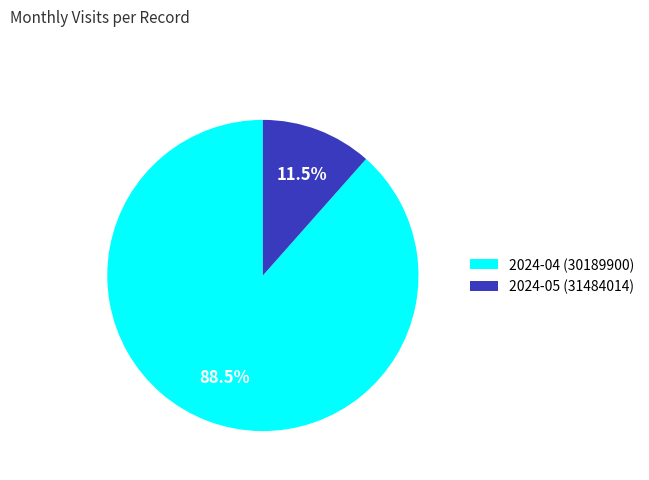

Which has a higher value, 2024-04 (30189900) or 2024-05 (31484014)?

2024-04 (30189900)